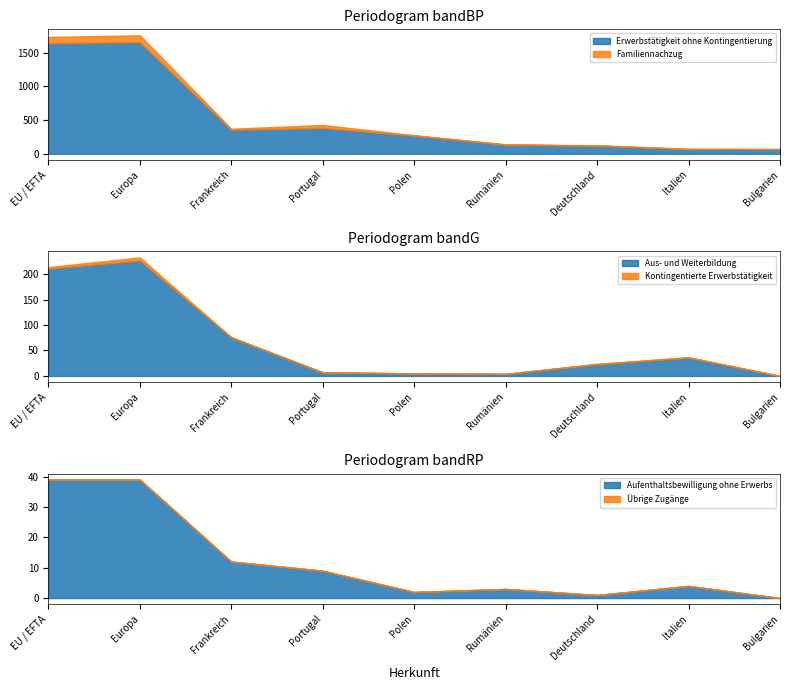

List the series in order of their peak value, highest first.

Erwerbstätigkeit ohne Kontingentierung, Aus- und Weiterbildung, Familiennachzug, Aufenthaltsbewilligung ohne Erwerbs, Kontingentierte Erwerbstätigkeit, Übrige Zugänge